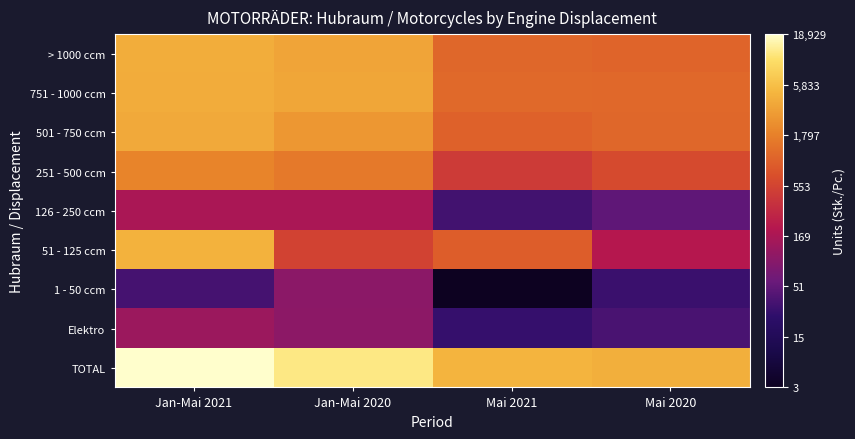

At which category does the chart reach its minimum across all series?

Mai 2021